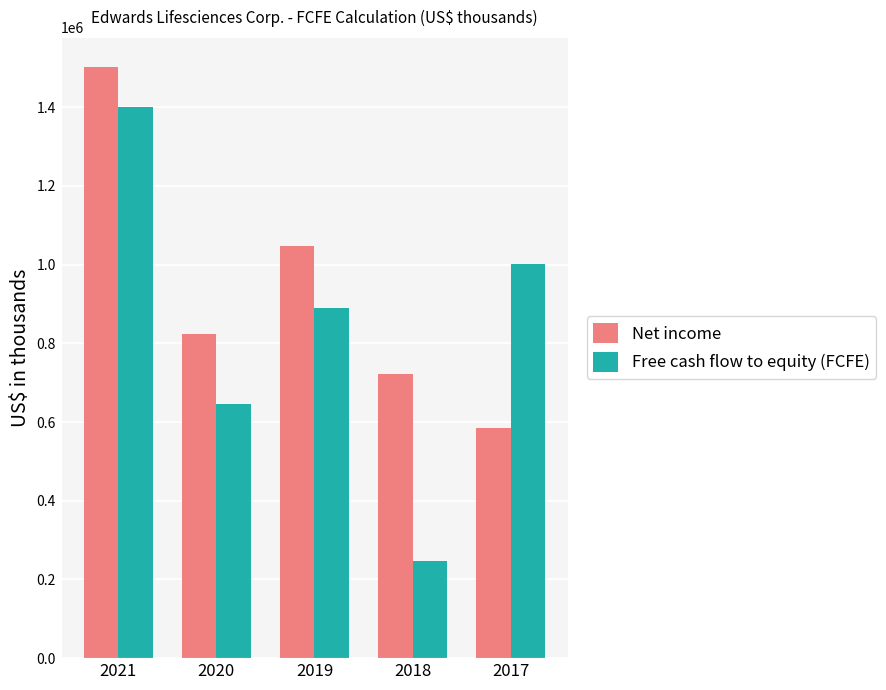

What is the greatest value displayed?

1503100